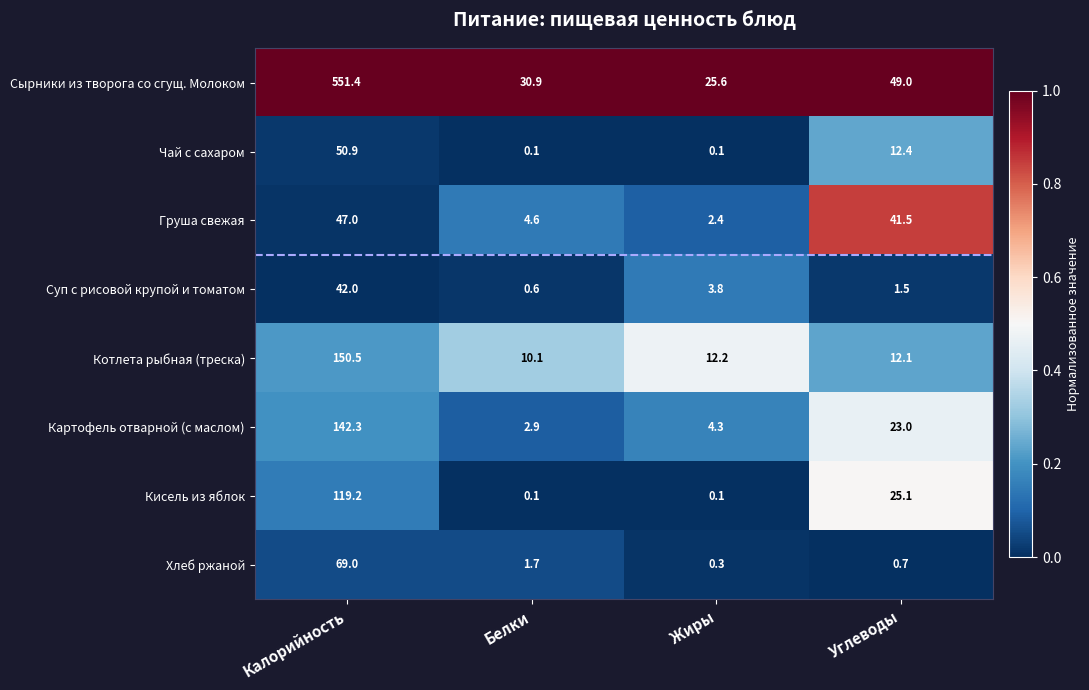

Which category has the lowest value in the Котлета рыбная (треска) series?

Белки